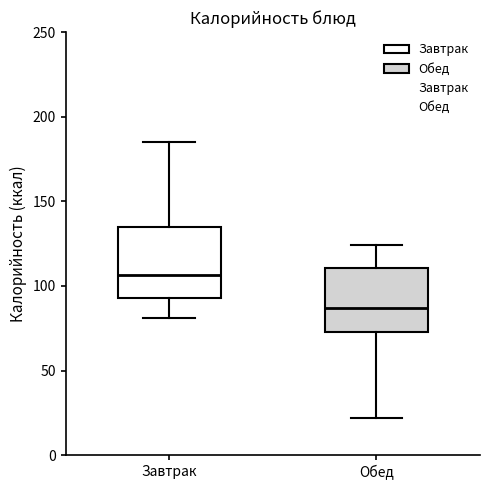

Reading left to right, transcribe this box plot: for each box, give where its median line is, the range the box spans, and where its two whiskers end, as read against the y-axis. The values are not printed on the chart, so give them approximately, as read against the axis.

Завтрак: median 105, box 95 to 135, whiskers 80 to 185
Обед: median 85, box 75 to 110, whiskers 20 to 125